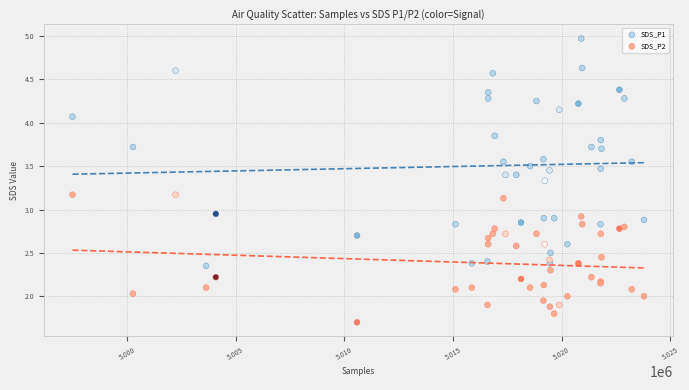

Which series reaches the maximum Y coordinate?

SDS_P1